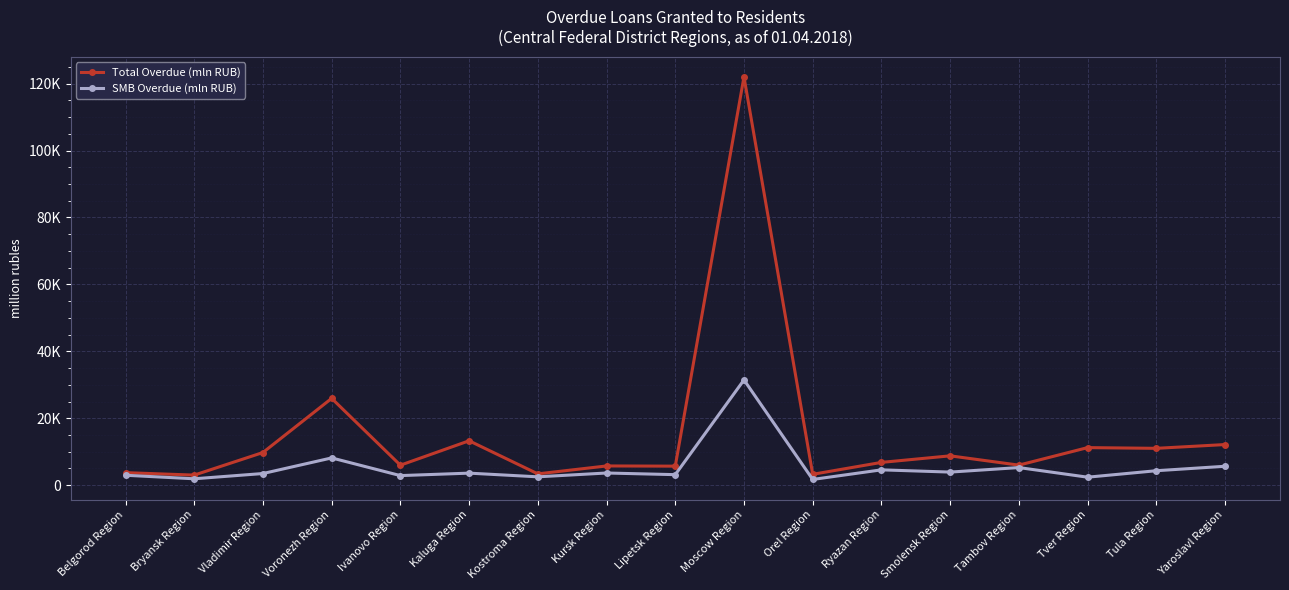

What value does the SMB Overdue (mln RUB) series have at Lipetsk Region, to the nearest 10?

3140